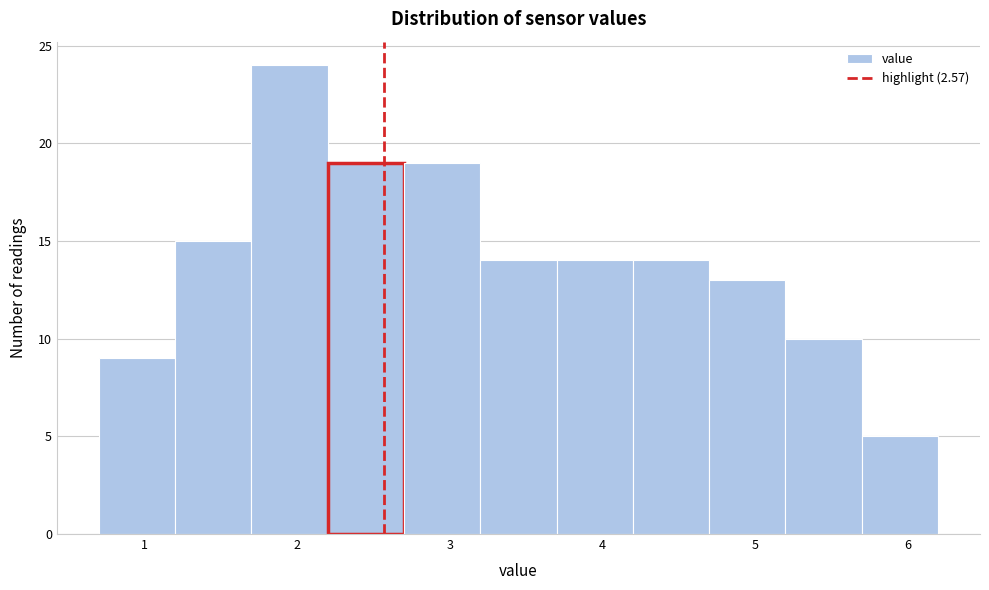

Reading left to right, list every bar in this chart as the range it spans on the x-axis followed by its height. The values are not printed on the chart, so give them approximately, as read against the axis.

0.7 to 1.2: 9
1.2 to 1.7: 15
1.7 to 2.2: 24
2.2 to 2.7: 19
2.7 to 3.2: 19
3.2 to 3.7: 14
3.7 to 4.2: 14
4.2 to 4.7: 14
4.7 to 5.2: 13
5.2 to 5.7: 10
5.7 to 6.2: 5